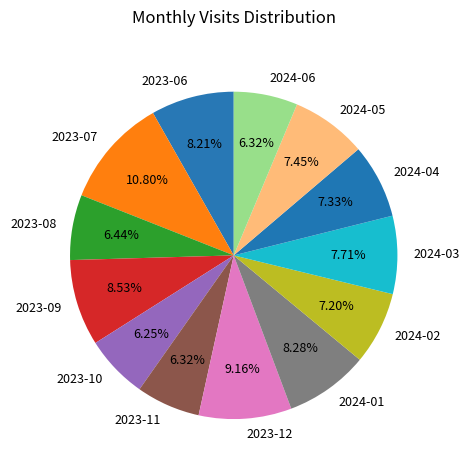

Is 2023-10 the majority of the pie?

No